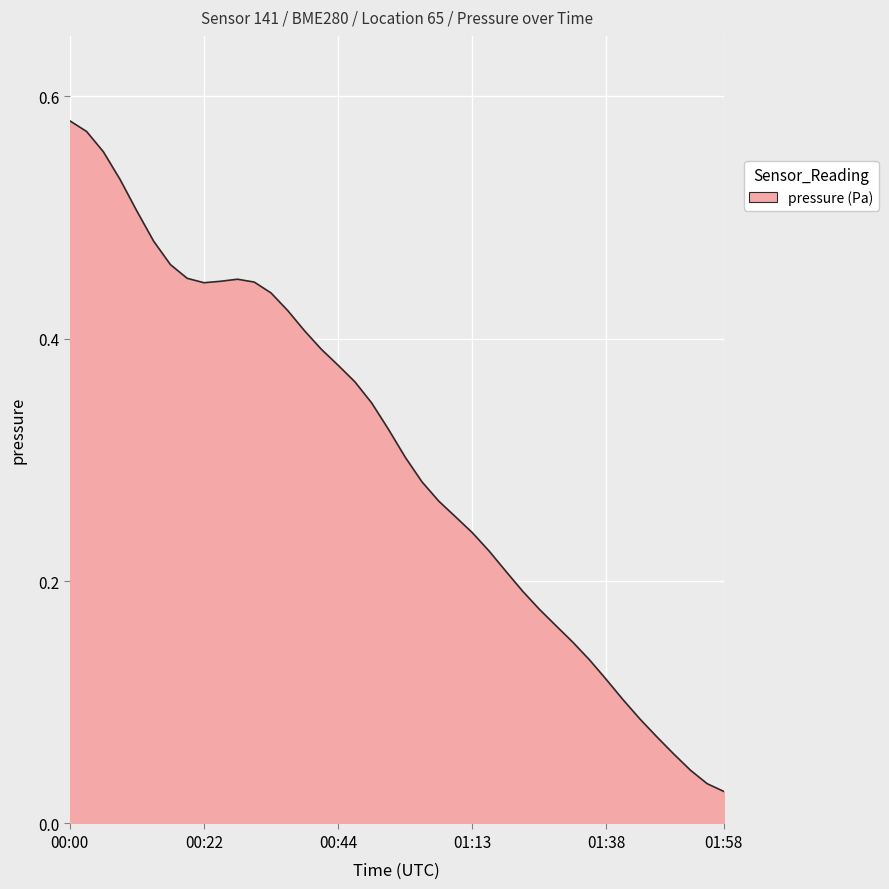

Where is the data nearest to the value 0?

01:58